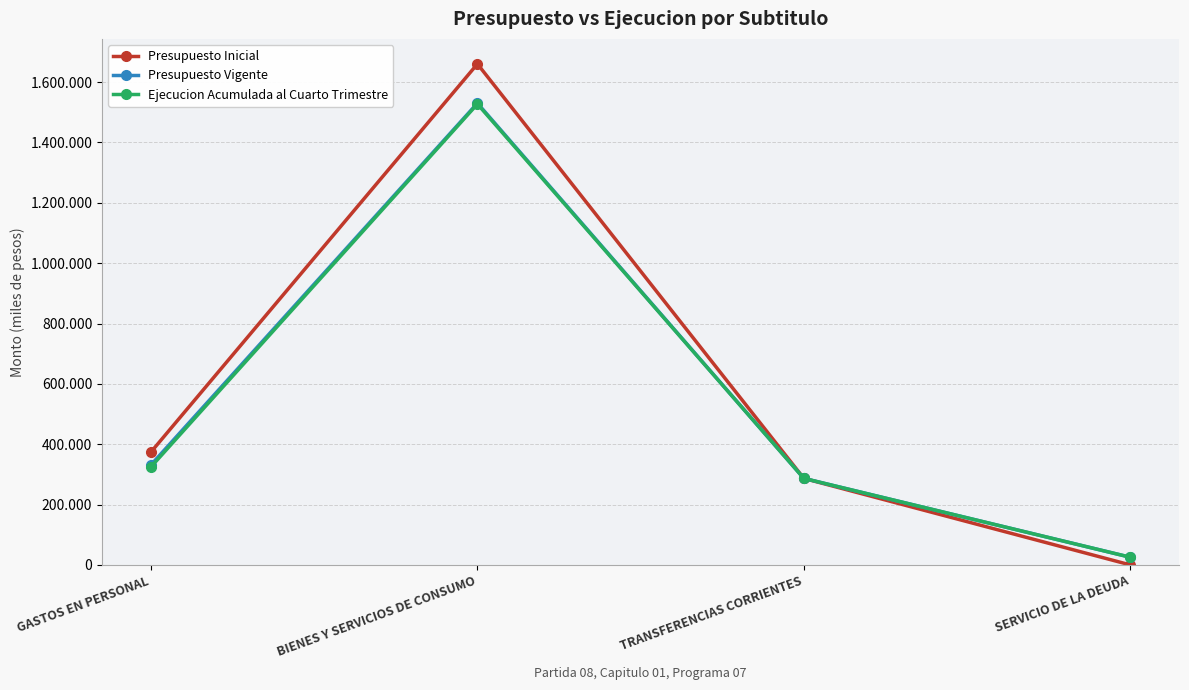

What is the difference between the Ejecucion Acumulada al Cuarto Trimestre values at BIENES Y SERVICIOS DE CONSUMO and SERVICIO DE LA DEUDA?

1501971